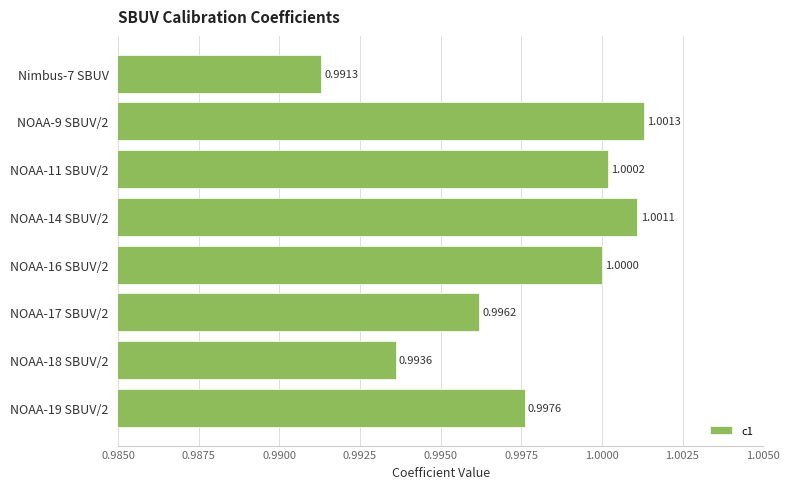

At which category does the chart reach its minimum across all series?

Nimbus-7 SBUV